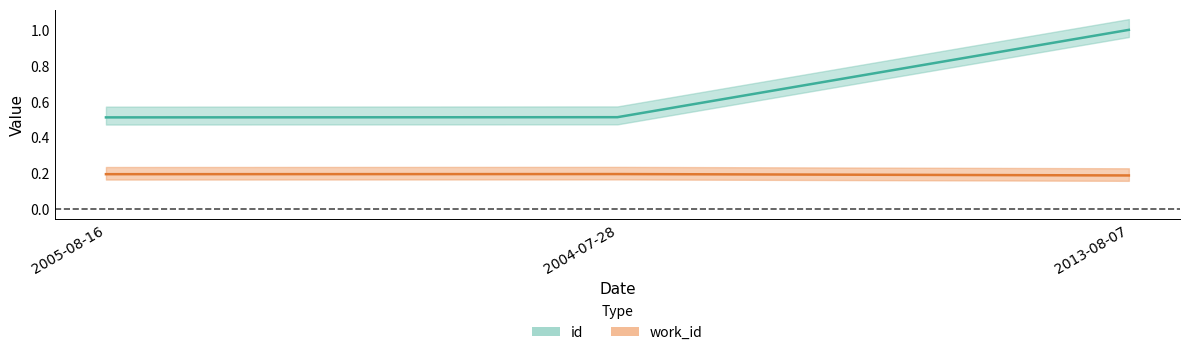

Rank the series by their average value, from lowest to highest.

work_id, id